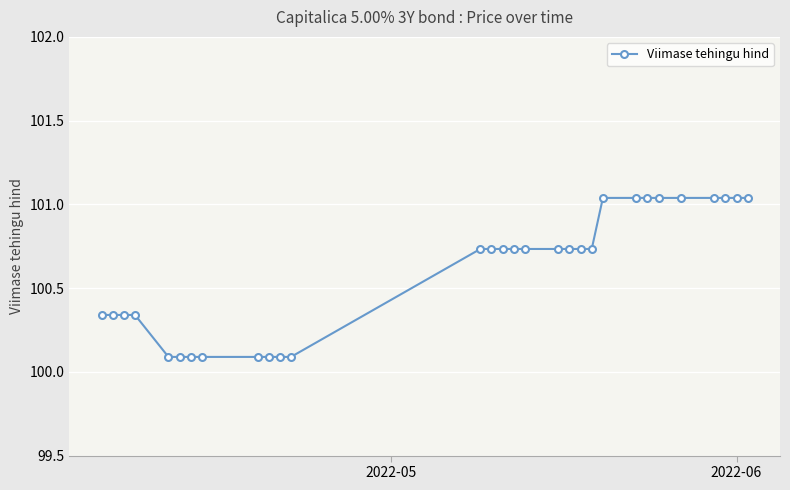

What is the value of the 12th point from the left?

100.1